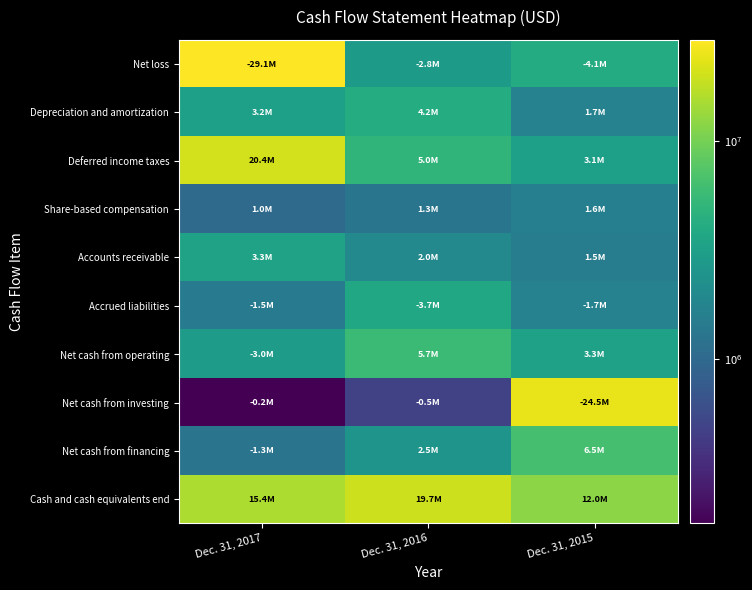

Which series has the largest total across all categories?

Cash and cash equivalents end